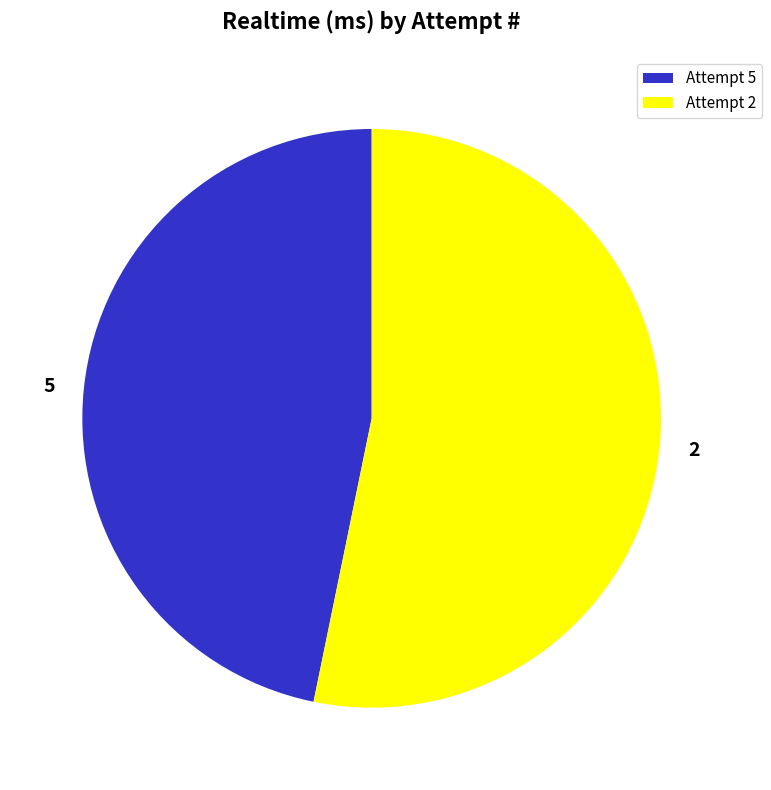

Combined, do 2 and 5 account for over 50%?

Yes